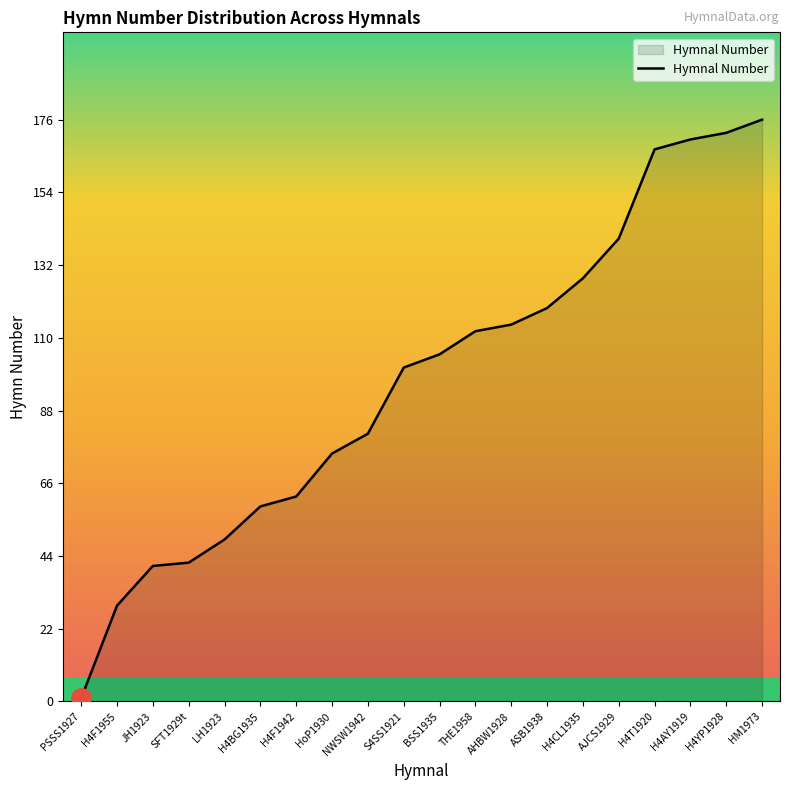

Is it true that the value at LH1923 is 21?

False